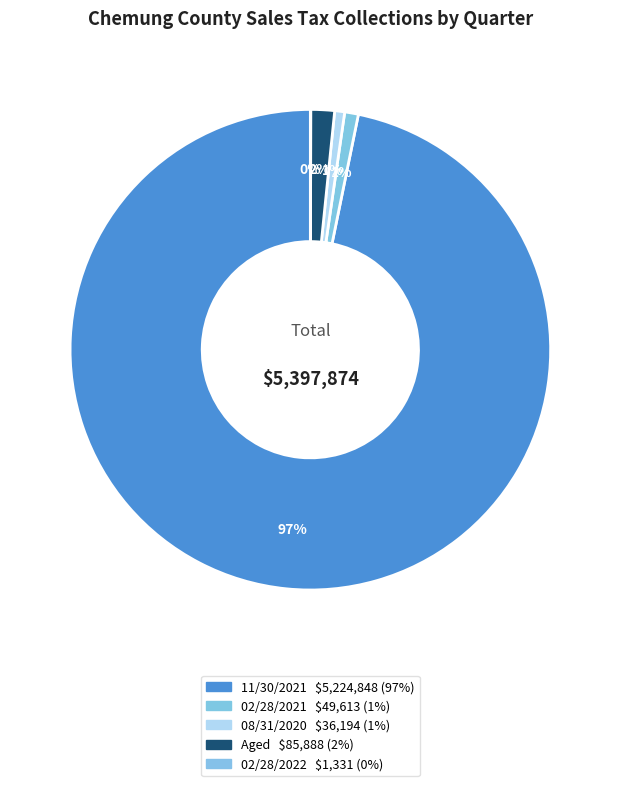

Which has a higher value, 02/28/2022 or 08/31/2020?

08/31/2020